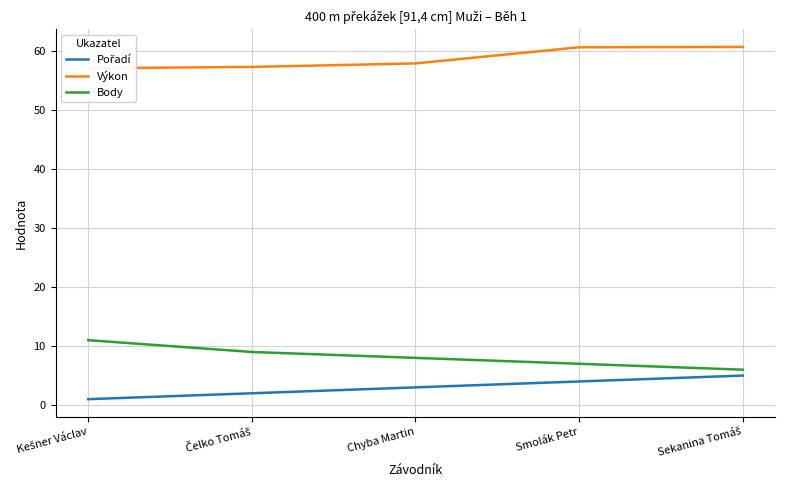

Reading left to right, extract all data points from this chart.

Pořadí: Kešner Václav=1.0	Čelko Tomáš=2.0	Chyba Martin=3.0	Smolák Petr=4.0	Sekanina Tomáš=5.0
Výkon: Kešner Václav=57.1	Čelko Tomáš=57.3	Chyba Martin=57.9	Smolák Petr=60.6	Sekanina Tomáš=60.7
Body: Kešner Václav=11.0	Čelko Tomáš=9.0	Chyba Martin=8.0	Smolák Petr=7.0	Sekanina Tomáš=6.0